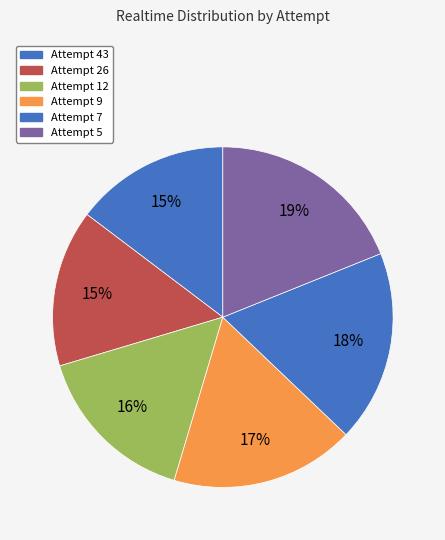

Rank the categories by value from lowest to highest.

Attempt 43, Attempt 26, Attempt 12, Attempt 9, Attempt 7, Attempt 5